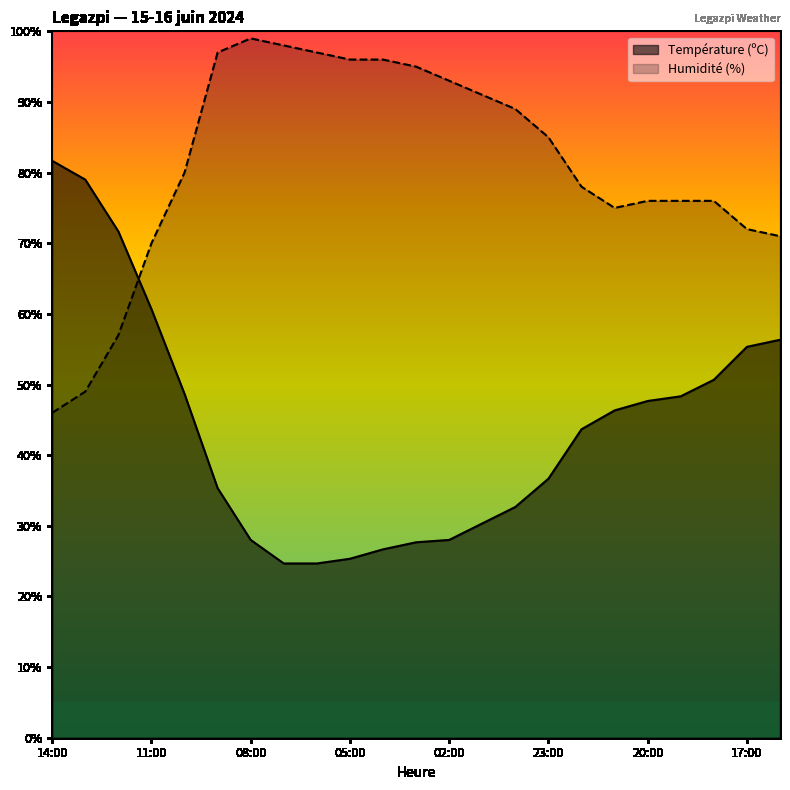

Reading right to left, transcribe all the data shown in this chart.

Température (ºC): 16:00=56.3	17:00=55.3	18:00=50.7	19:00=48.3	20:00=47.7	21:00=46.3	22:00=43.7	23:00=36.7	00:00=32.7	01:00=30.3	02:00=28.0	03:00=27.7	04:00=26.7	05:00=25.3	06:00=24.7	07:00=24.7	08:00=28.0	09:00=35.3	10:00=48.7	11:00=60.7	12:00=71.7	13:00=79.0	14:00=81.7
Humidité (%): 16:00=71.0	17:00=72.0	18:00=76.0	19:00=76.0	20:00=76.0	21:00=75.0	22:00=78.0	23:00=85.0	00:00=89.0	01:00=91.0	02:00=93.0	03:00=95.0	04:00=96.0	05:00=96.0	06:00=97.0	07:00=98.0	08:00=99.0	09:00=97.0	10:00=80.0	11:00=70.0	12:00=57.0	13:00=49.0	14:00=46.0